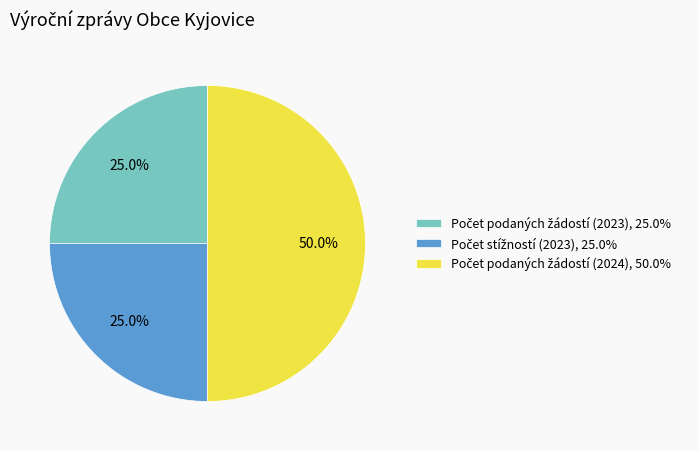

To the nearest percent, what is the average slice percentage?

33%